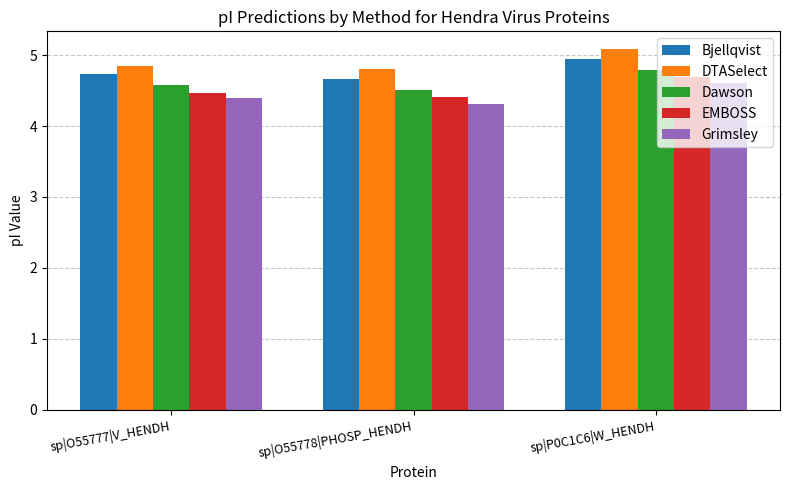

Reading left to right, list all the values displayed in this chart.

Bjellqvist: sp|O55777|V_HENDH=4.7	sp|O55778|PHOSP_HENDH=4.7	sp|P0C1C6|W_HENDH=4.9
DTASelect: sp|O55777|V_HENDH=4.9	sp|O55778|PHOSP_HENDH=4.8	sp|P0C1C6|W_HENDH=5.1
Dawson: sp|O55777|V_HENDH=4.6	sp|O55778|PHOSP_HENDH=4.5	sp|P0C1C6|W_HENDH=4.8
EMBOSS: sp|O55777|V_HENDH=4.5	sp|O55778|PHOSP_HENDH=4.4	sp|P0C1C6|W_HENDH=4.7
Grimsley: sp|O55777|V_HENDH=4.4	sp|O55778|PHOSP_HENDH=4.3	sp|P0C1C6|W_HENDH=4.6